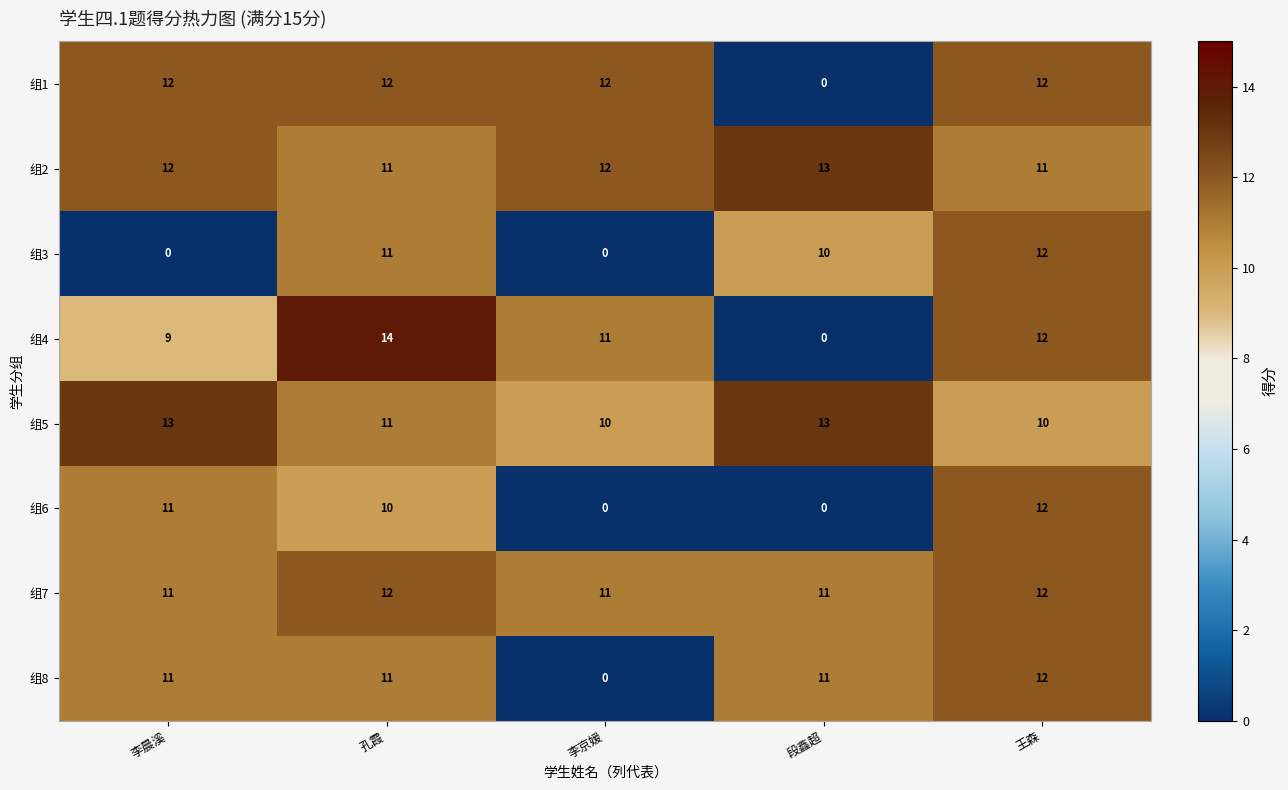

What is the sum of the 组2 values at 李晨溪 and 王森?

23